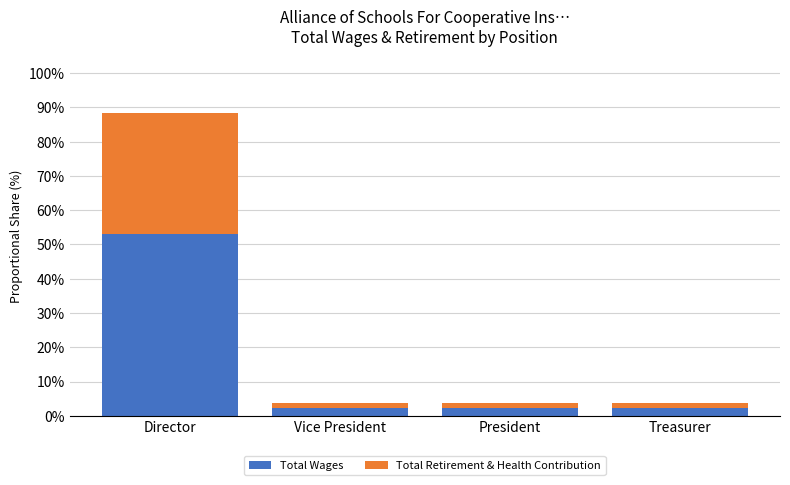

At which category is the sum across all series the highest?

Director